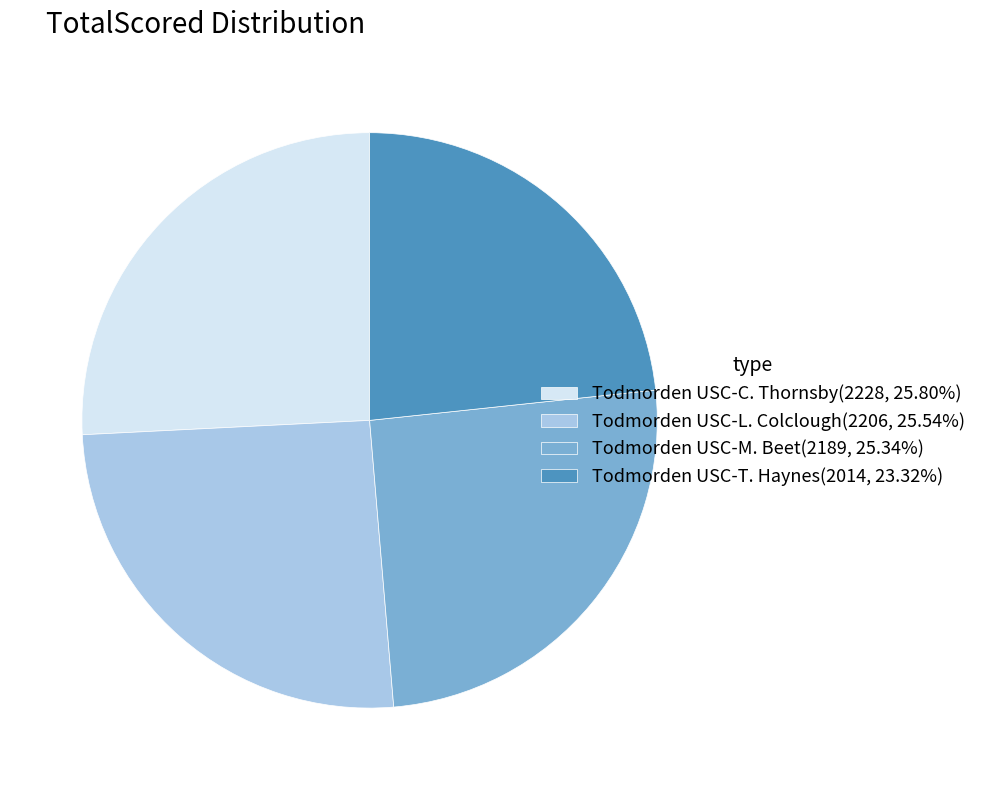

Approximately how many times larger is the value at Todmorden USC-T. Haynes(2014, 23.32%) compared to Todmorden USC-C. Thornsby(2228, 25.80%)?

0.9